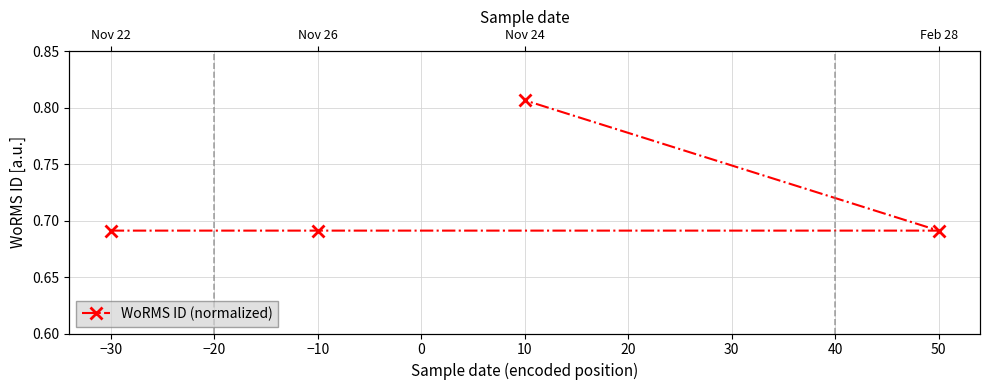

What is the average value?

0.7